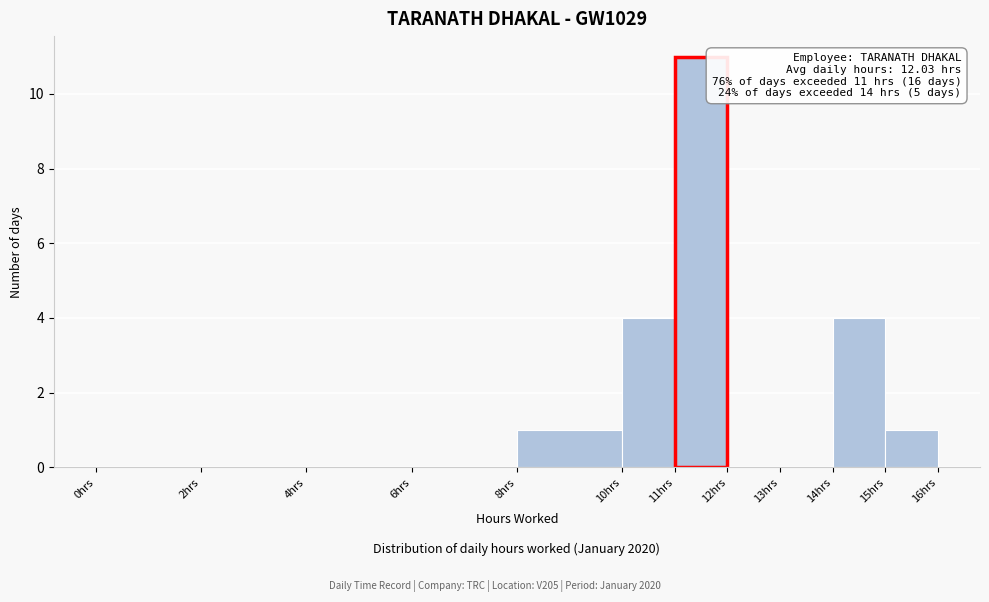

Over which range of the x-axis is the bar tallest?

11 to 12